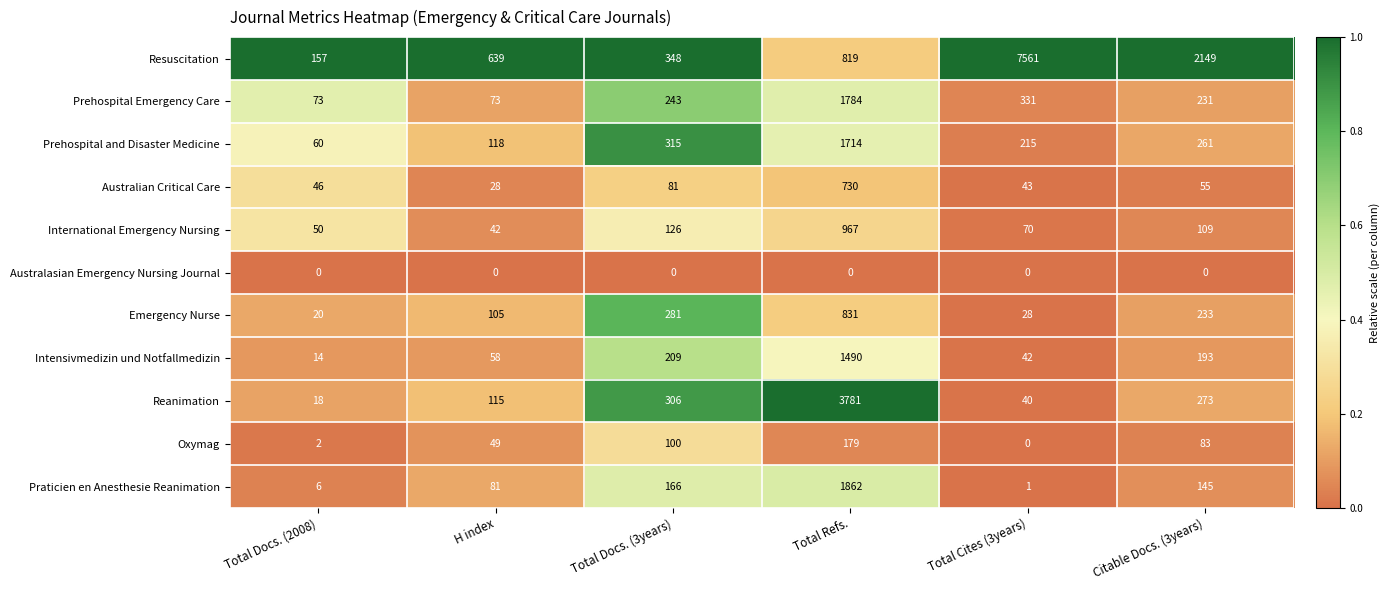

The Reanimation series shows 8 at Total Docs. (2008). True or false?

False